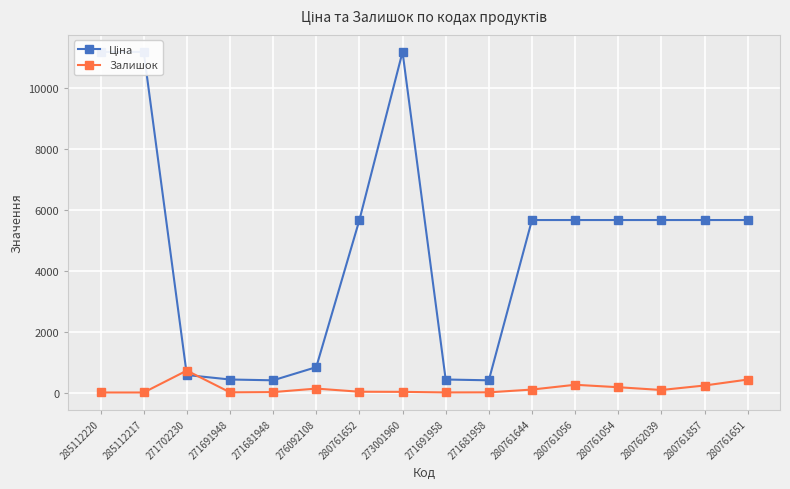

How many interior local valleys does the Ціна series have?

2